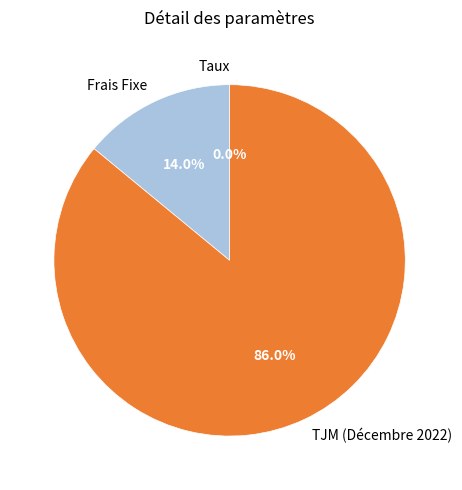

Combined, what portion of the pie is Frais Fixe and TJM (Décembre 2022)?

100.0%